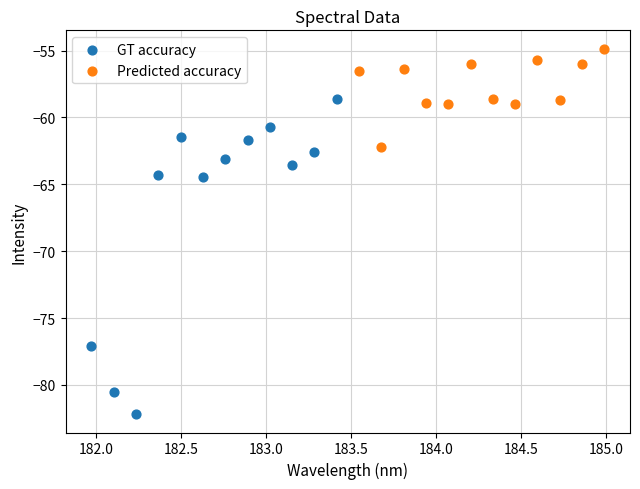

Which series reaches the minimum Y coordinate?

GT accuracy